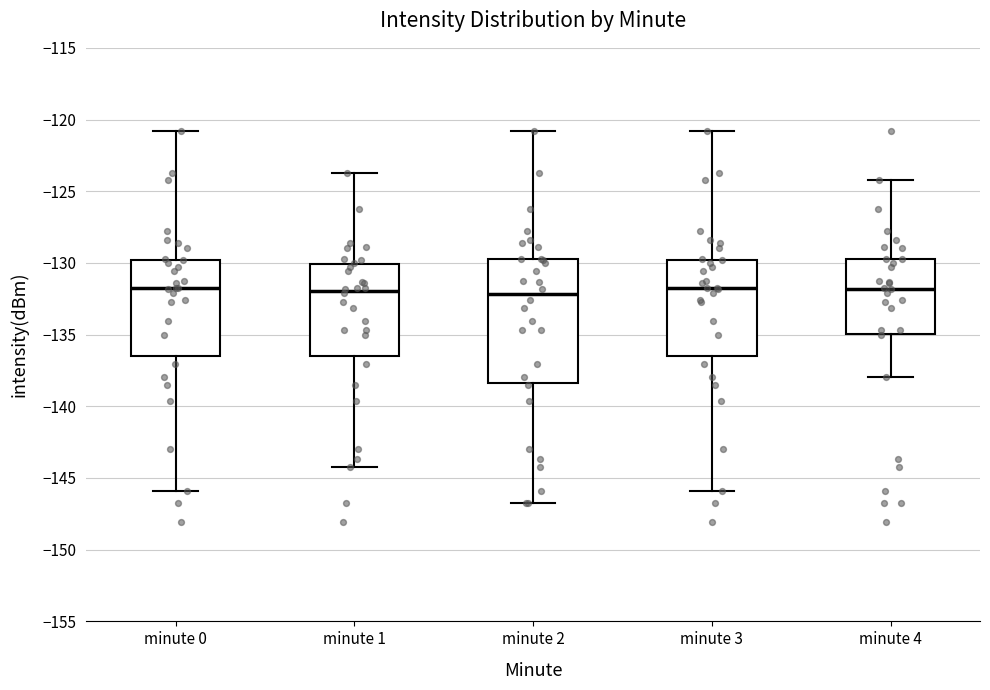

Reading left to right, transcribe this box plot: for each box, give where its median line is, the range the box spans, and where its two whiskers end, as read against the y-axis. The values are not printed on the chart, so give them approximately, as read against the axis.

minute 0: median -132.0, box -136.5 to -130.0, whiskers -146.0 to -121.0
minute 1: median -132.0, box -136.5 to -130.0, whiskers -144.0 to -123.5
minute 2: median -132.0, box -138.5 to -129.5, whiskers -147.0 to -121.0
minute 3: median -132.0, box -136.5 to -130.0, whiskers -146.0 to -121.0
minute 4: median -132.0, box -135.0 to -129.5, whiskers -138.0 to -124.0